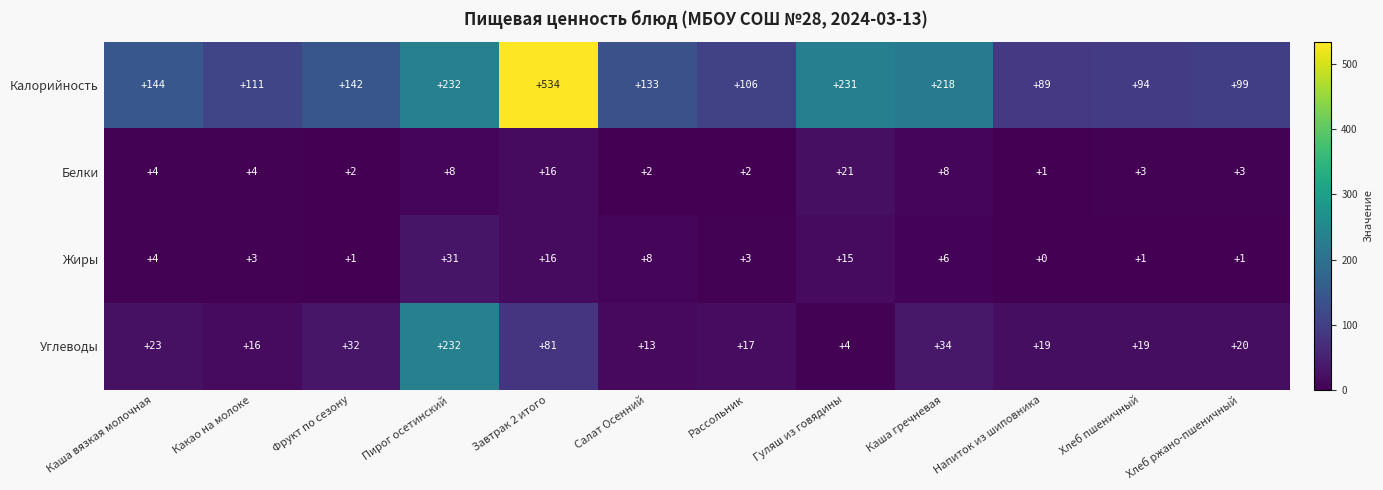

What is the difference between the highest and lowest values at Хлеб ржано-пшеничный?

98